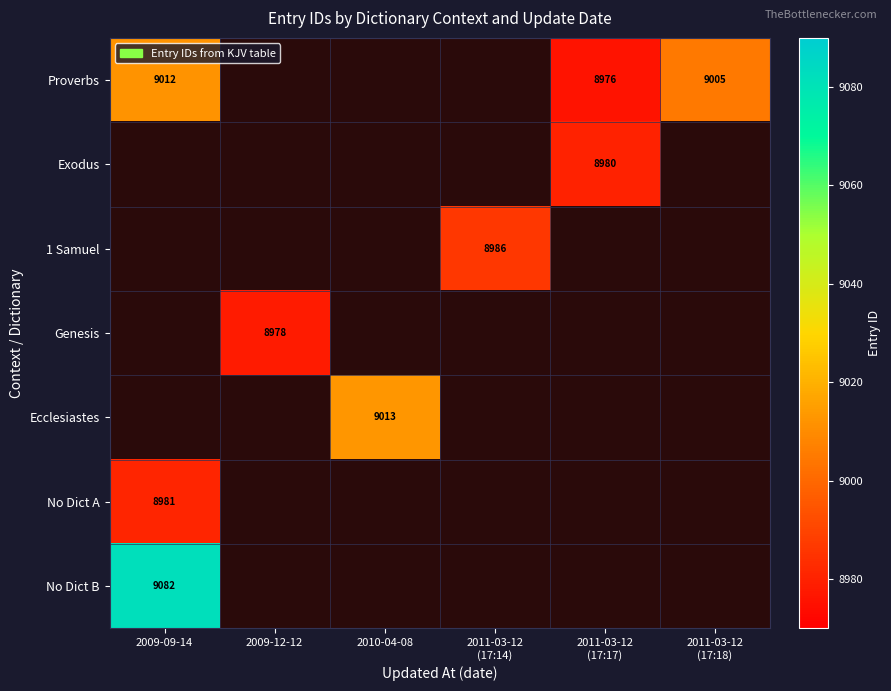

The Genesis series shows 8978 at 2009-12-12. True or false?

True